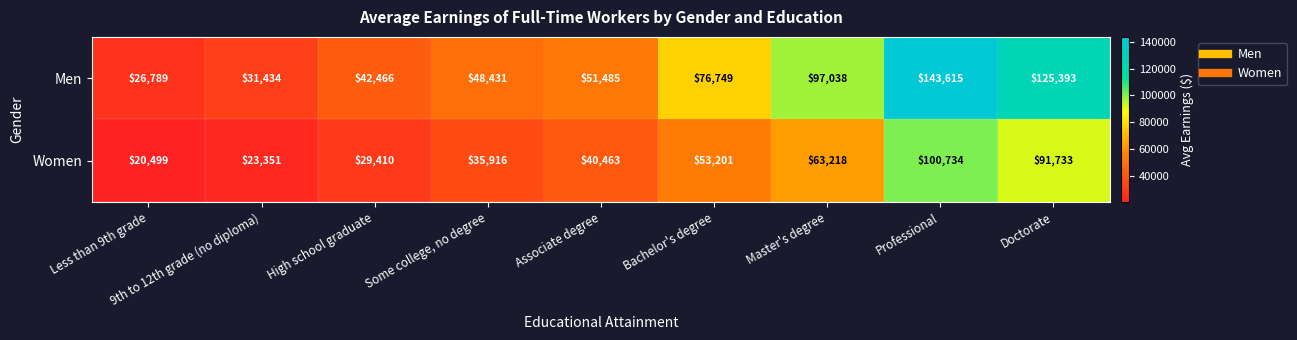

Which series has the largest total across all categories?

Men